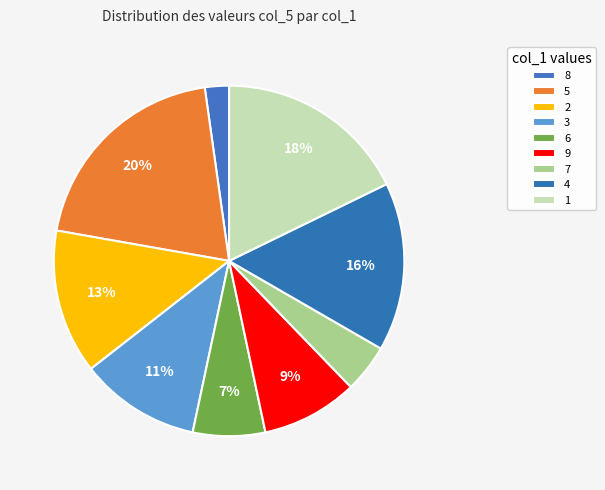

What percentage is the 7 slice, to the nearest percent?

4%